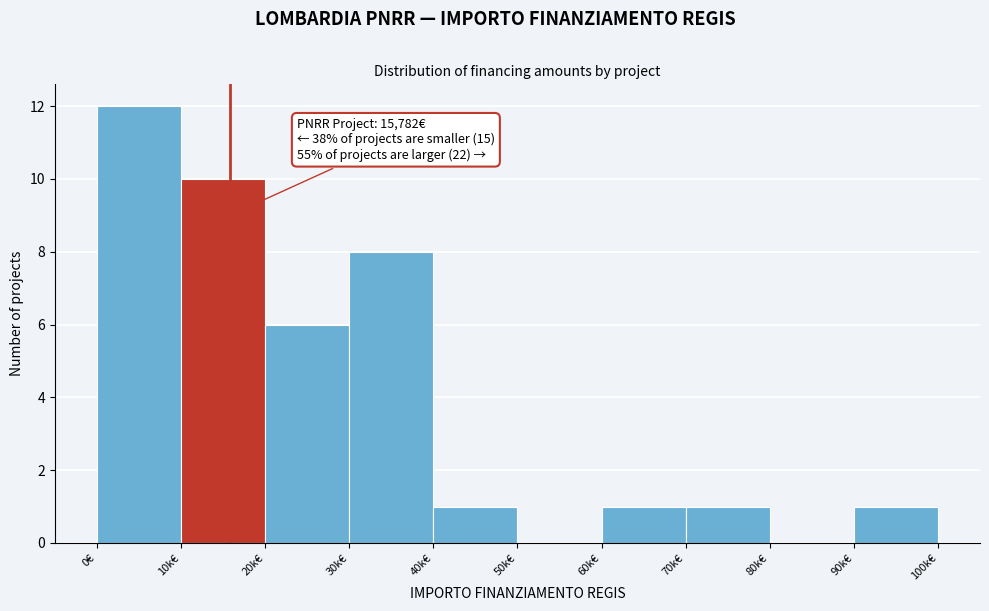

Reading right to left, transcribe all the data shown in this chart.

90k€=1	80k€=0	70k€=1	60k€=1	50k€=0	40k€=1	30k€=8	20k€=6	10k€=10	0€=12